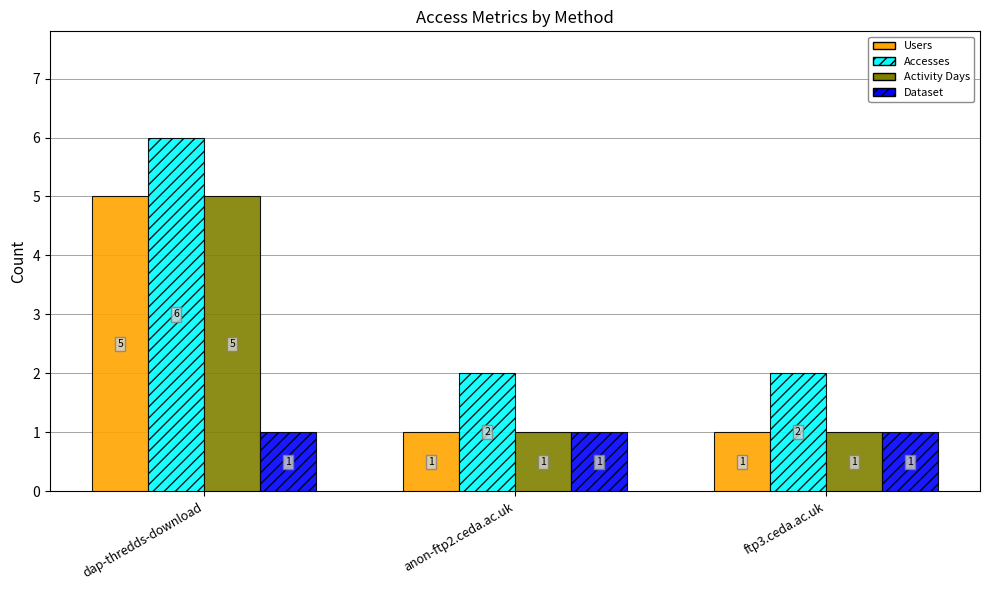

How many Accesses values are between 2 and 6?

3